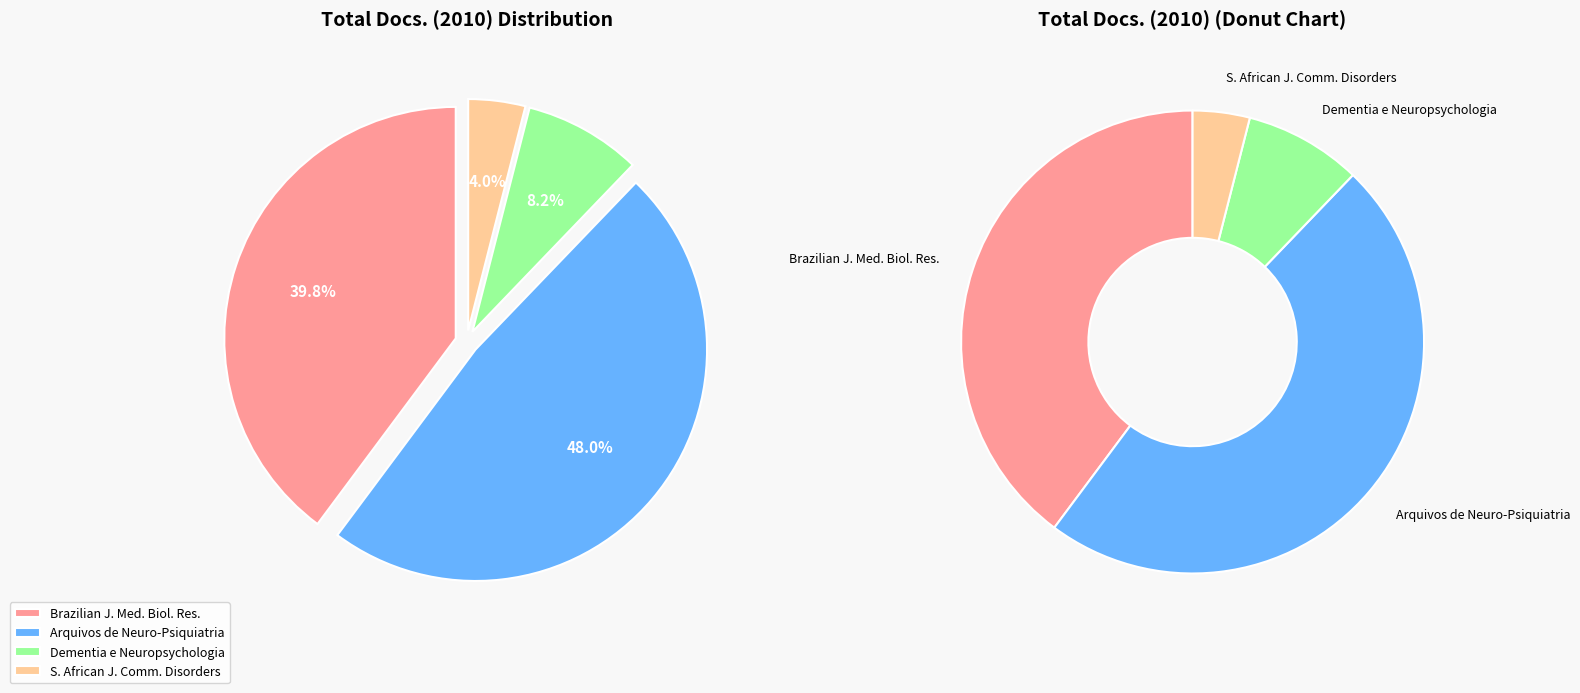

True or false: Dementia e Neuropsychologia accounts for 15% of the total.

False